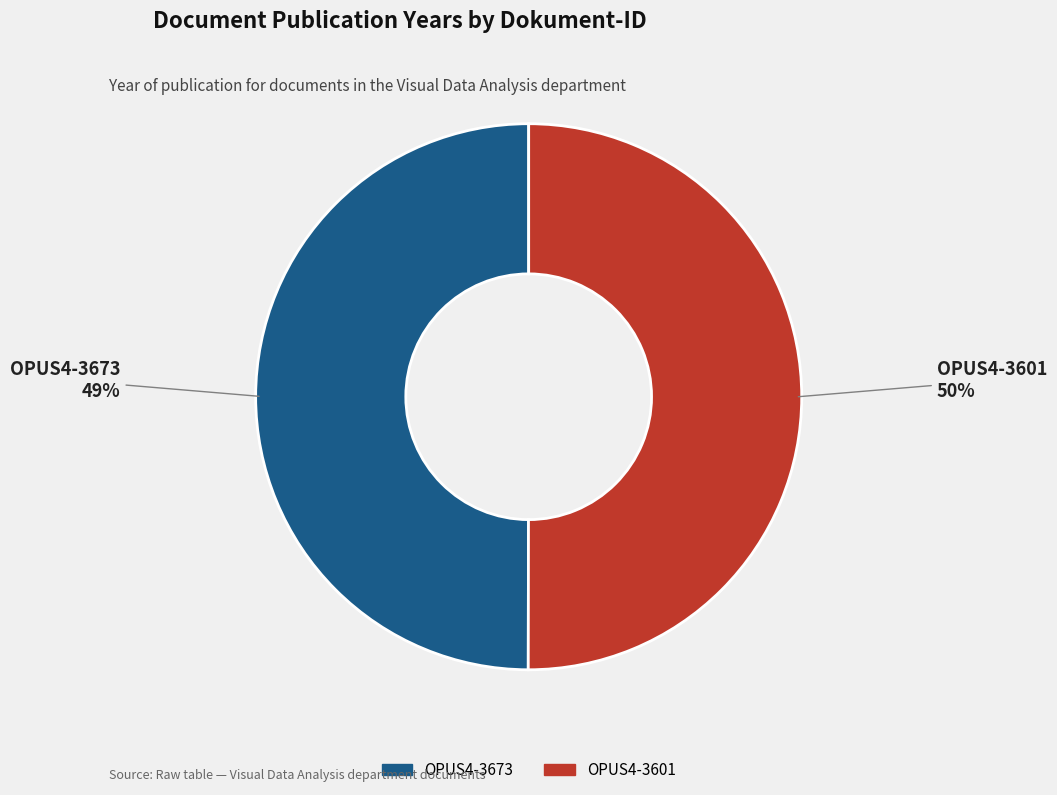

Combined, what portion of the pie is OPUS4-3673 and OPUS4-3601?

100.0%